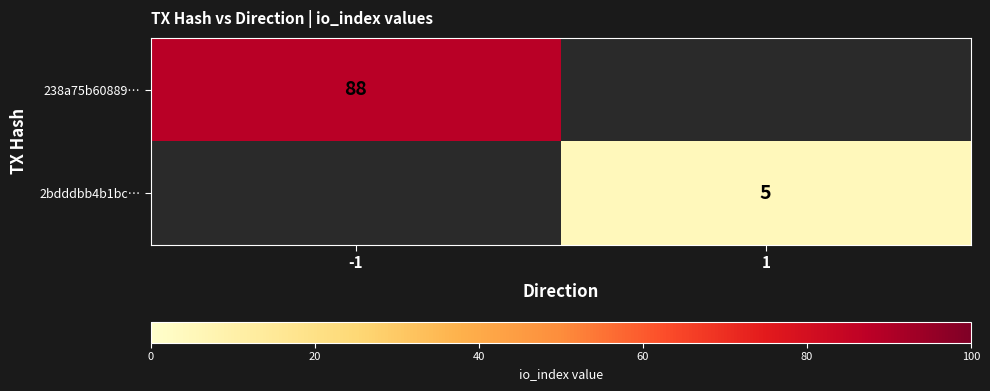

True or false: 2bdddbb4b1bc… has a value of 2 at 1.

False